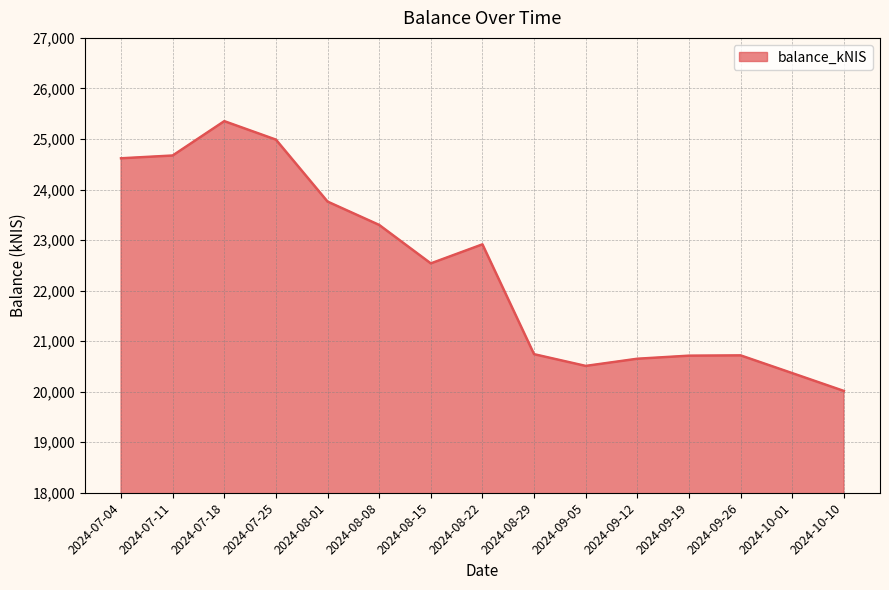

True or false: the data shows 22914.7 at 2024-08-22.

True